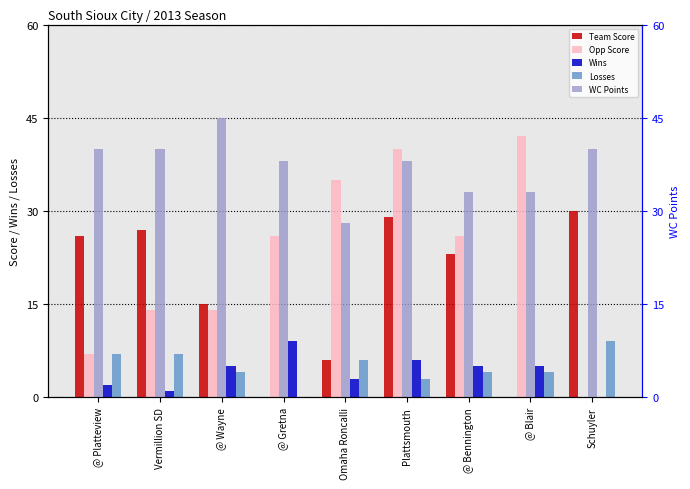

At which category is the sum across all series the highest?

Plattsmouth